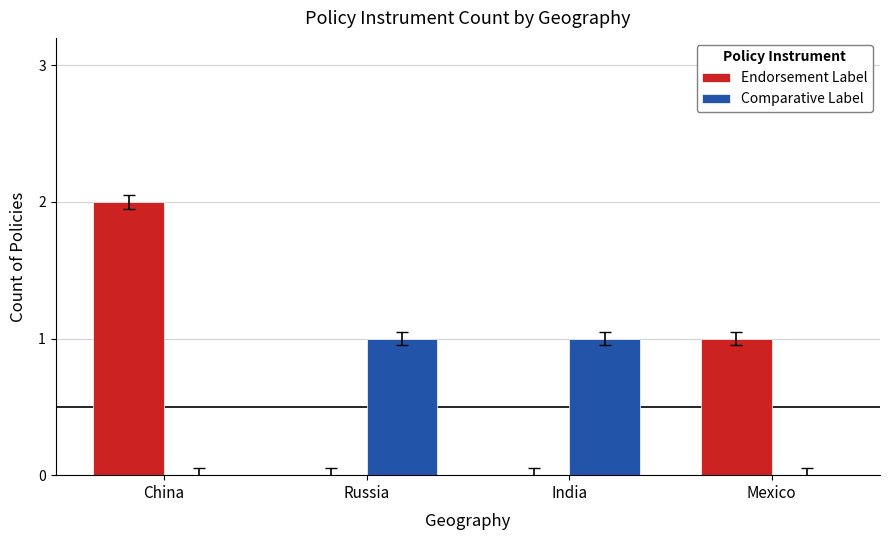

The Endorsement Label series shows 0 at Russia. True or false?

True